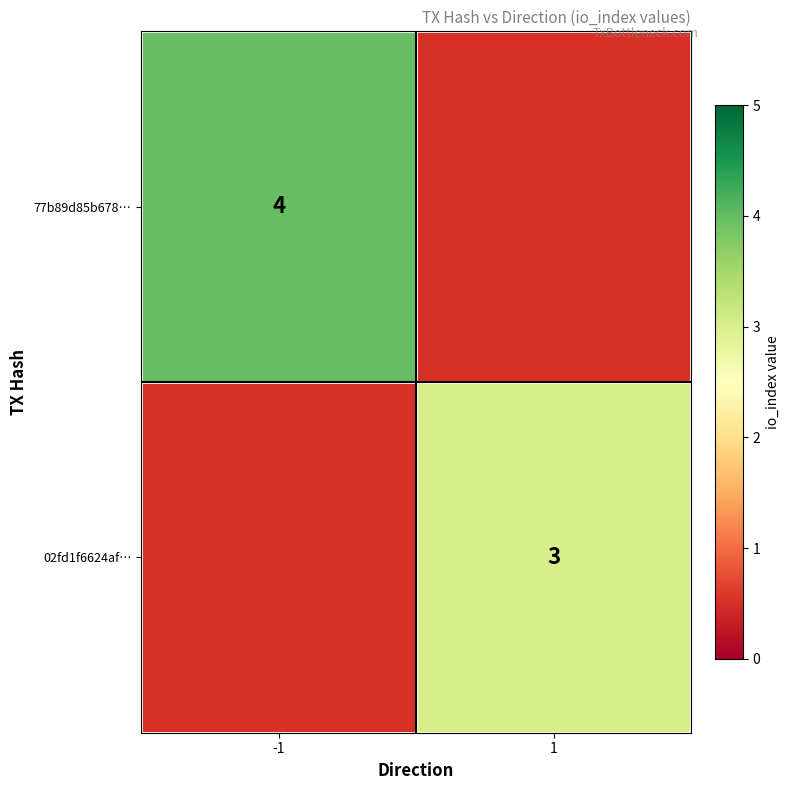

True or false: 02fd1f6624af… has a value of 3 at 1.

True